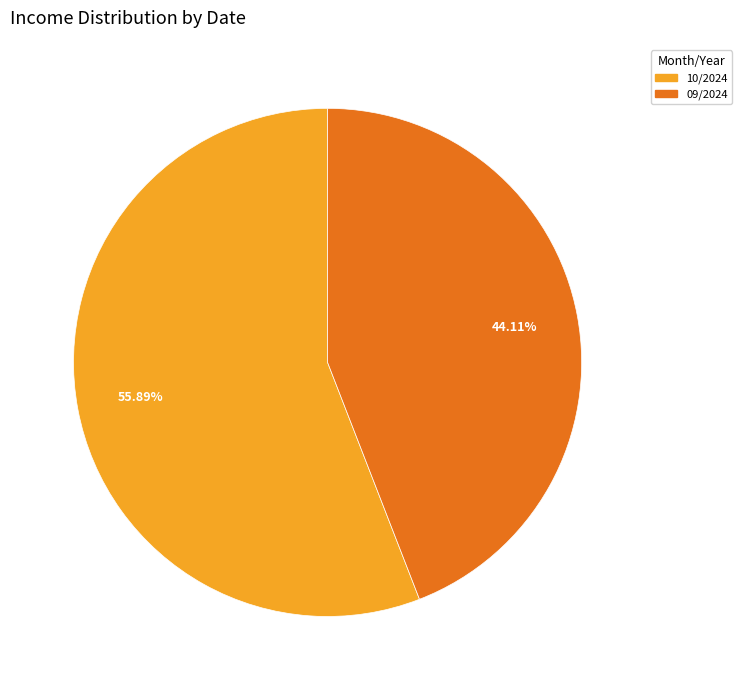

Is there a majority slice in this chart?

Yes